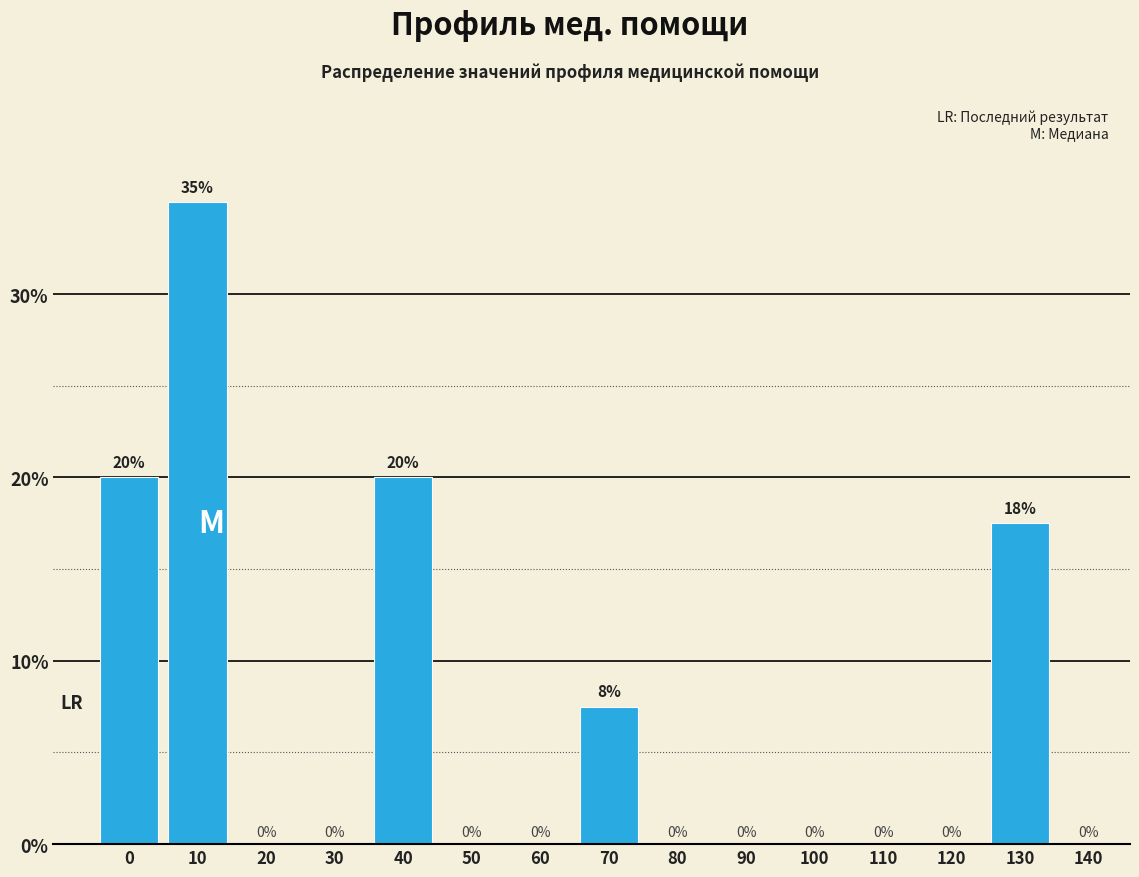

True or false: the data shows 17.5 at 130.

True